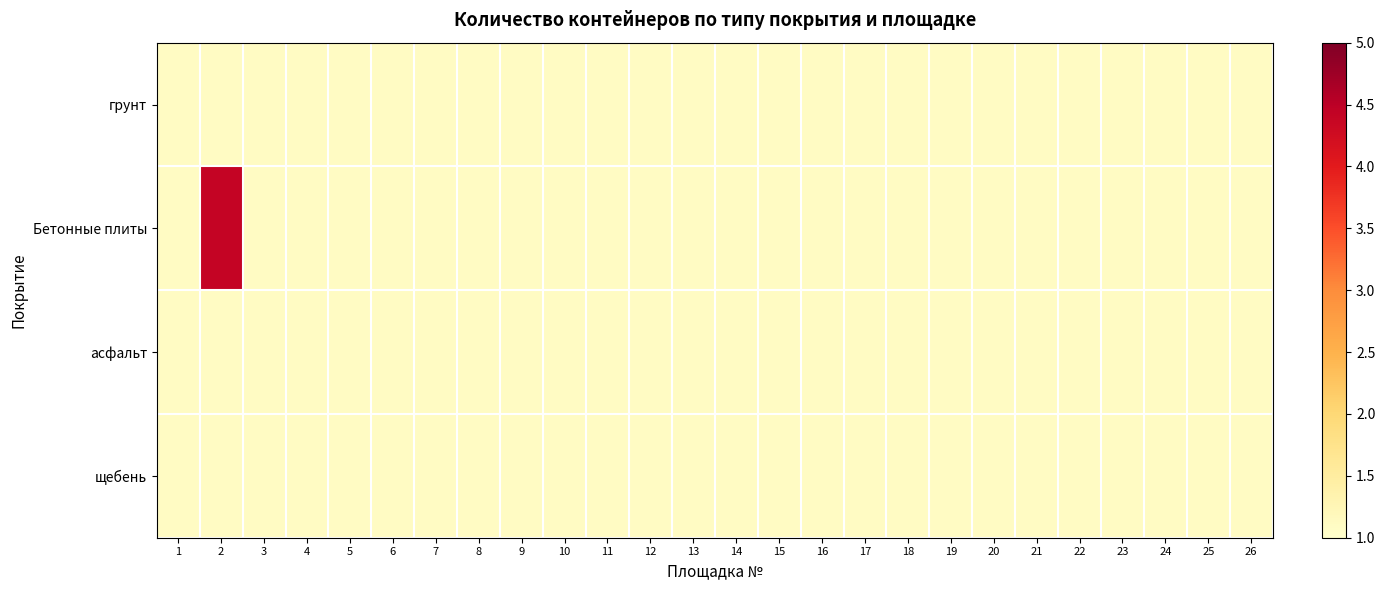

Which series has the largest total across all categories?

Бетонные плиты